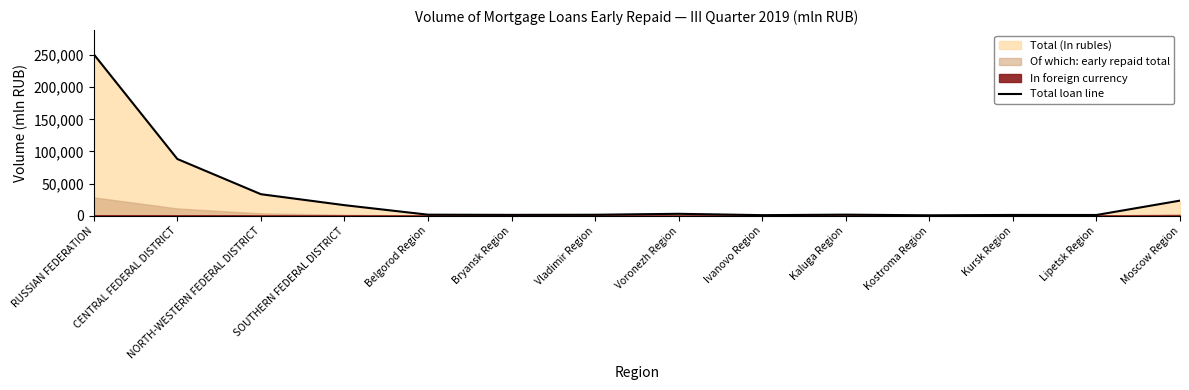

What is the average value?

30447